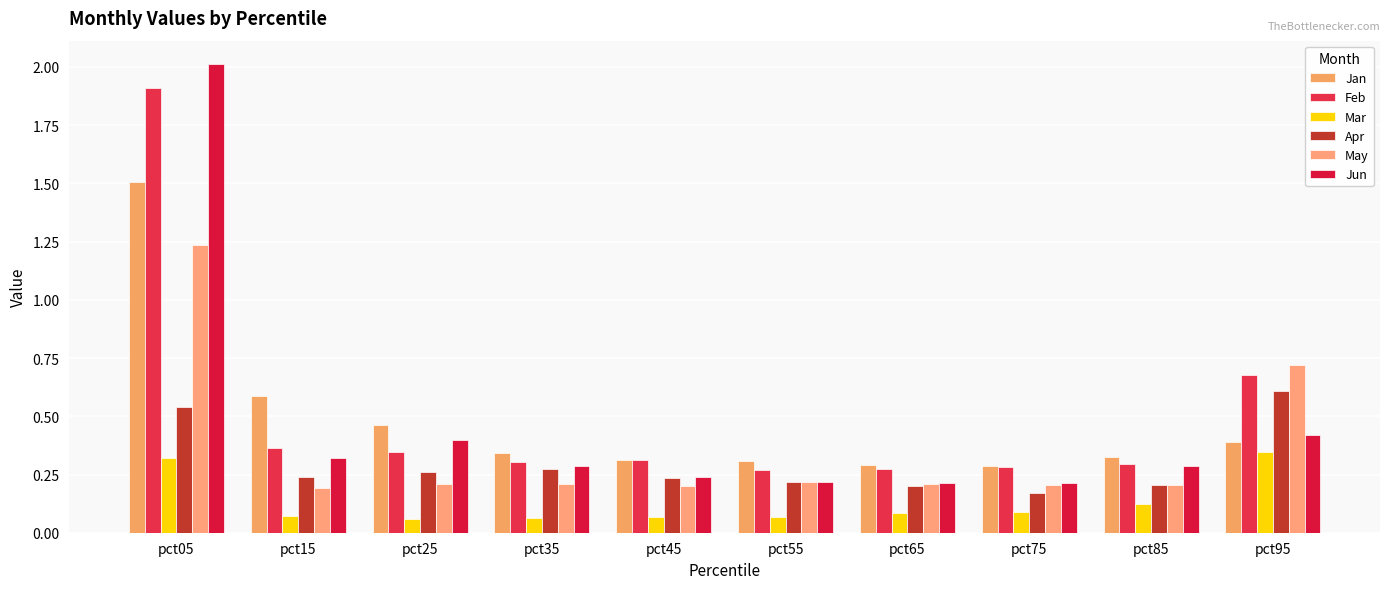

Are the bars grouped side by side (vs. stacked)?

Yes